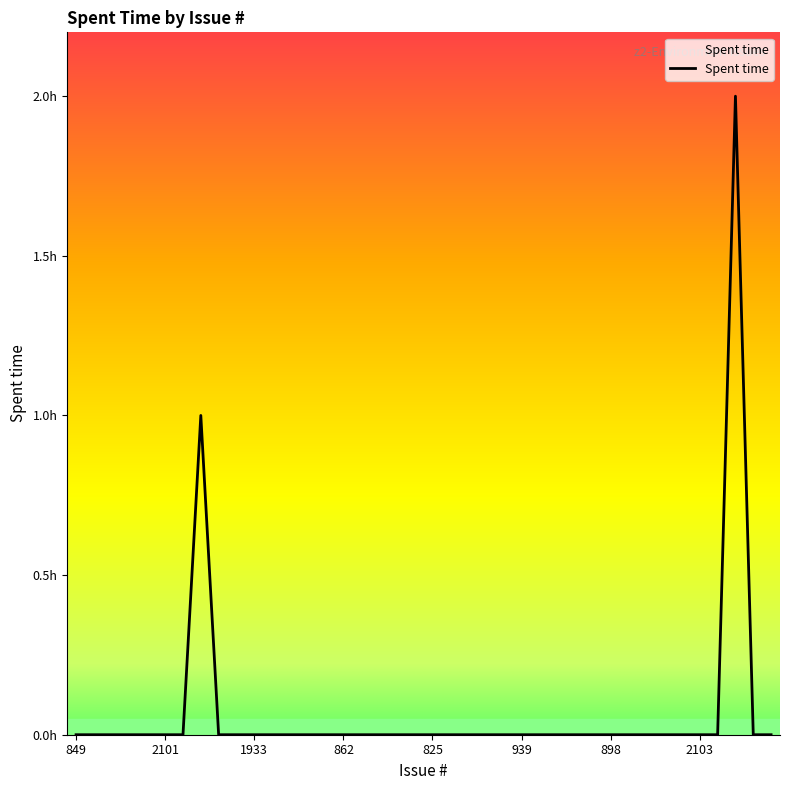

Is this an area chart (filled region under the line)?

Yes